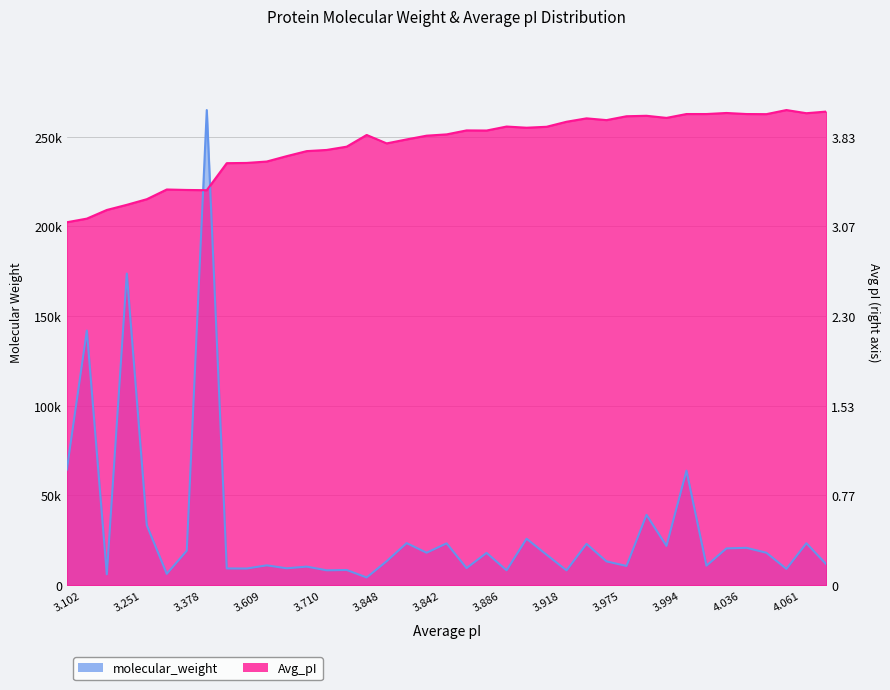

List the labels in order of Avg_pI value, smallest first.

3.102, 3.133, 3.207, 3.251, 3.299, 3.376, 3.378, 3.382, 3.607, 3.609, 3.621, 3.667, 3.71, 3.72, 3.748, 3.776, 3.81, 3.842, 3.848, 3.853, 3.886, 3.887, 3.91, 3.918, 3.92, 3.961, 3.975, 3.99, 3.994, 4.008, 4.012, 4.026, 4.027, 4.027, 4.027, 4.034, 4.036, 4.048, 4.061